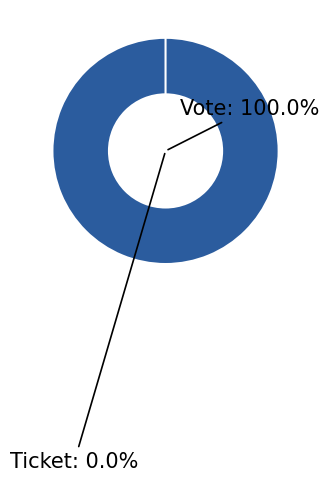

Which slice represents more than half of the pie?

Vote